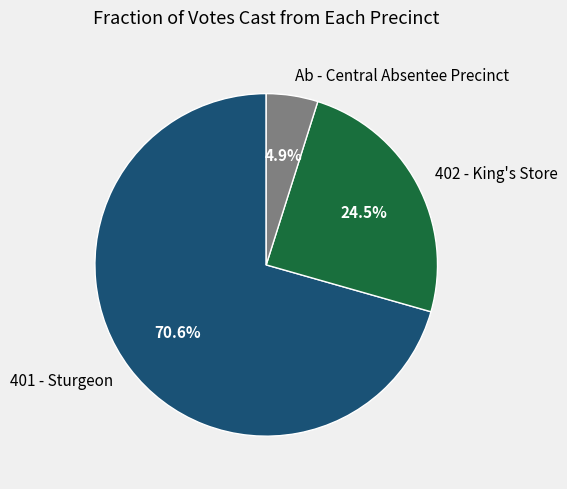

Approximately how many times larger is the value at Ab - Central Absentee Precinct compared to 402 - King's Store?

0.2